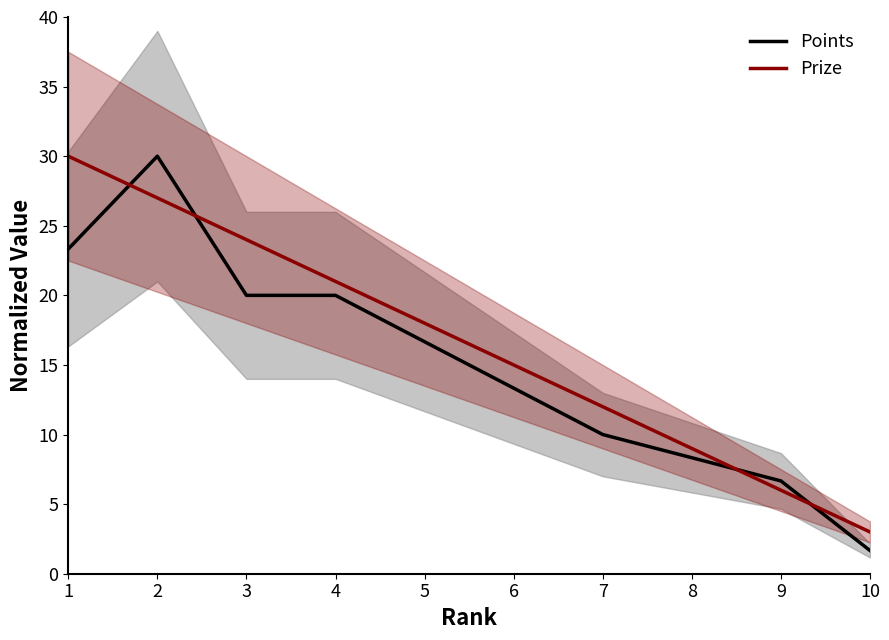

What is the sum of the Prize values at 6 and 4?

36.0